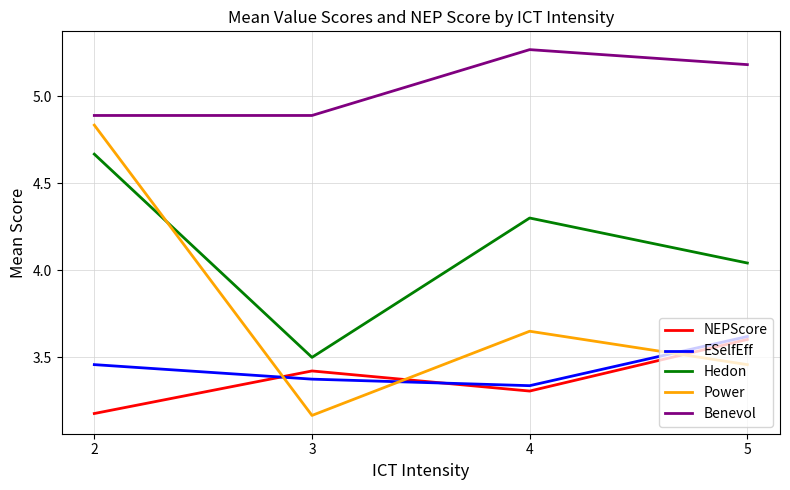

Is this an area chart (filled region under the line)?

No